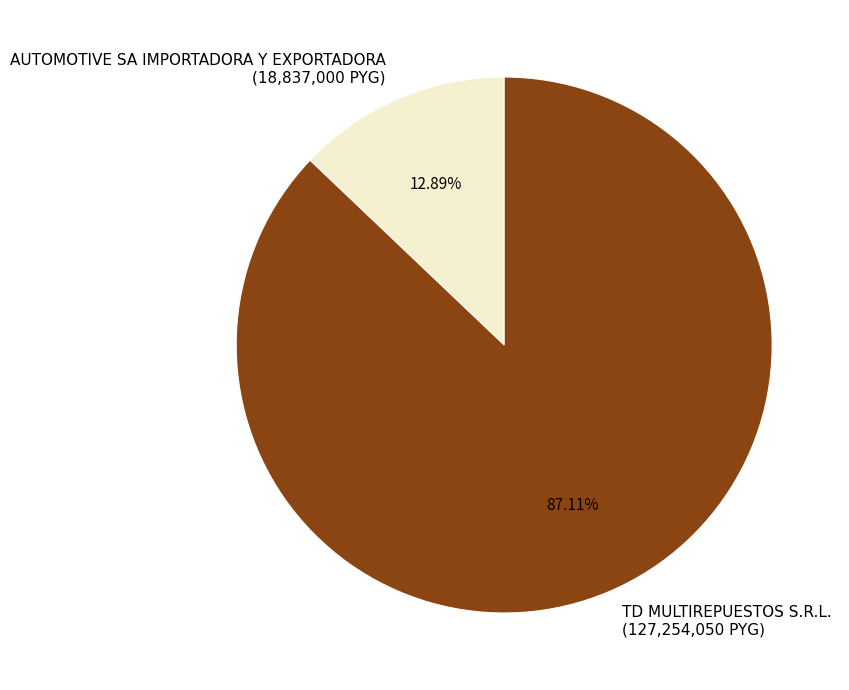

How many slices are in this pie chart?

2